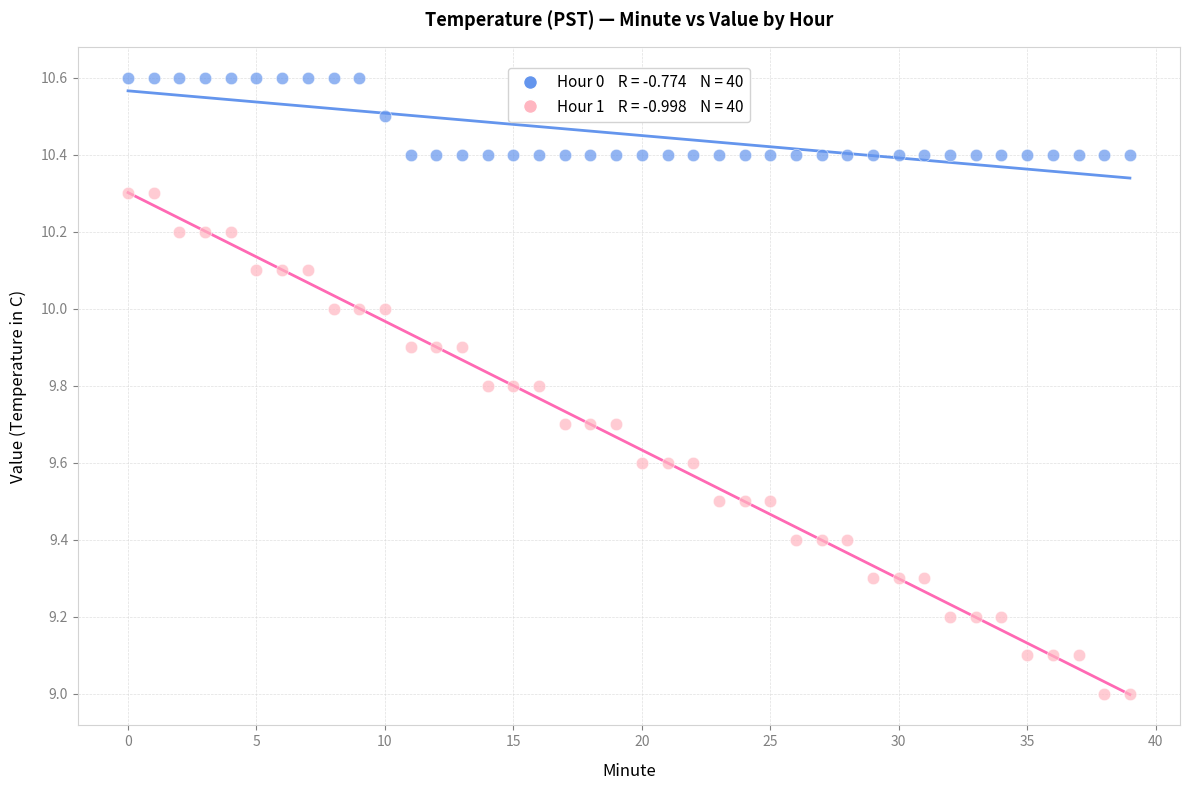

Across all data points, what is the range of Y values (max minus min)?

1.6